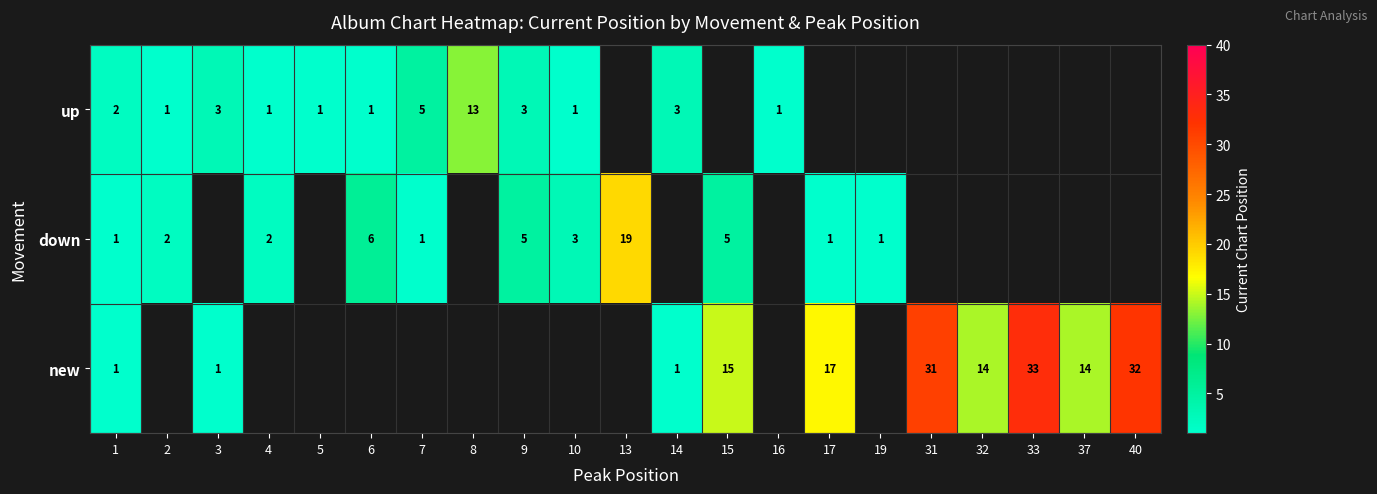

The down series shows 8 at 15. True or false?

False